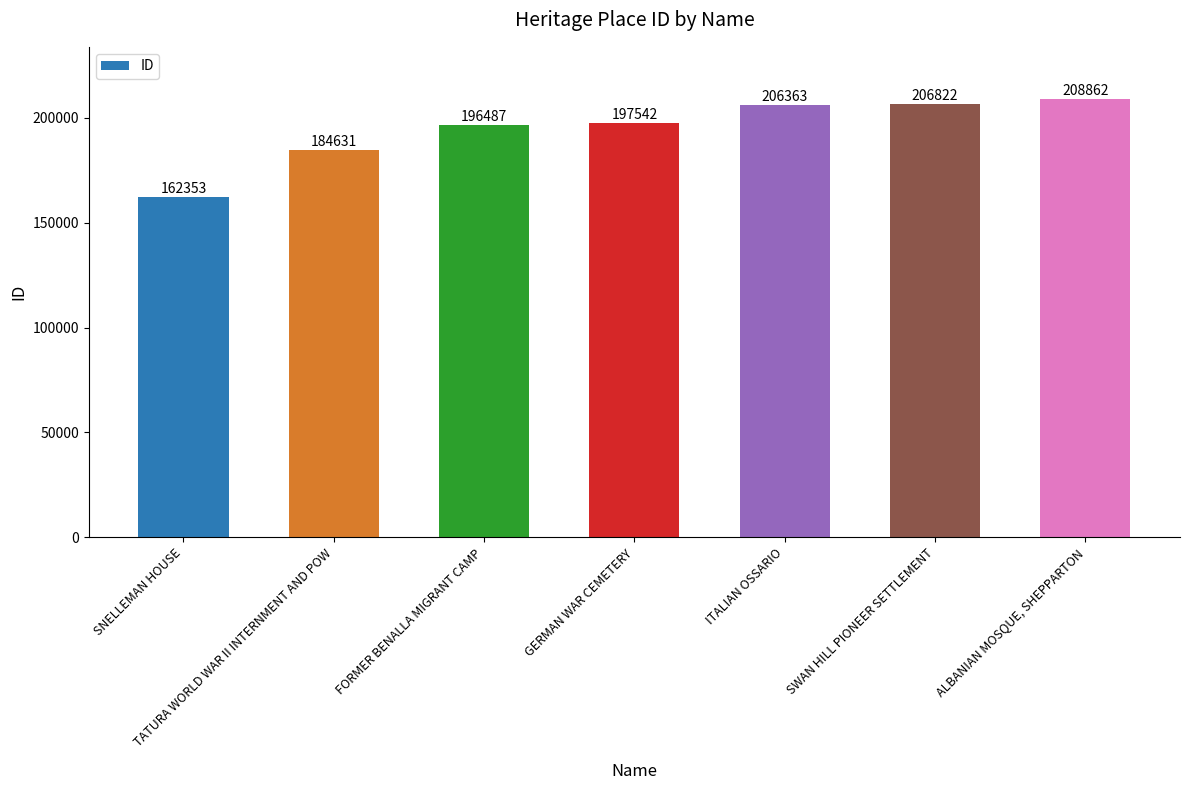

The value at ITALIAN OSSARIO is 206363. True or false?

True